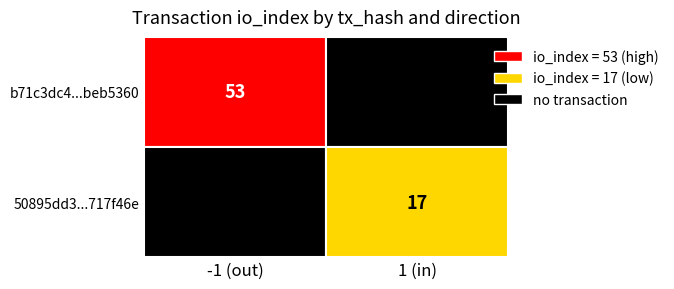

What is the greatest value displayed?

53